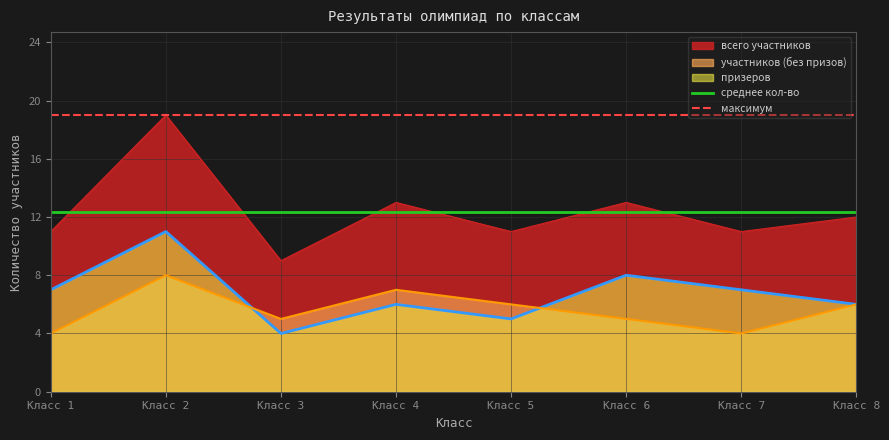

True or false: участников (без призов) and всего участников cross at least once.

False